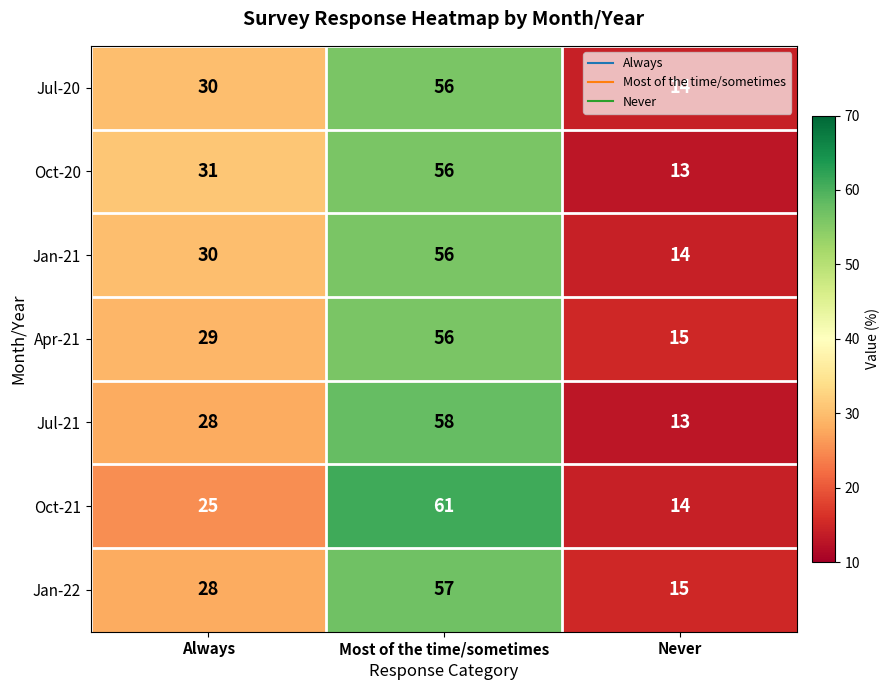

The value of Jul-20 at Never is 6. True or false?

False